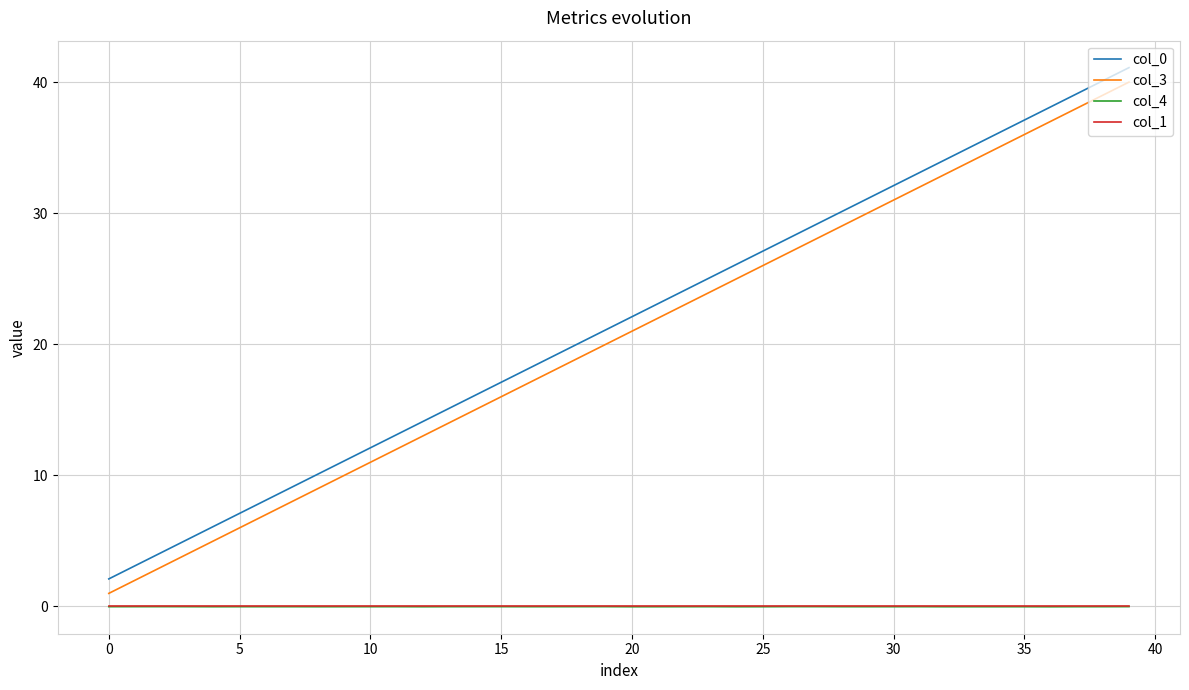

True or false: col_1 and col_0 cross at least once.

False